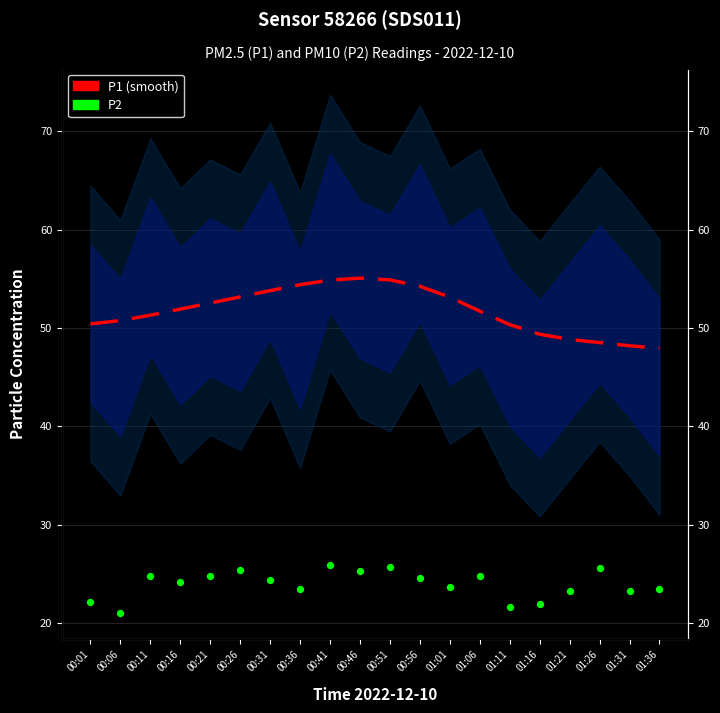

Which series reaches the minimum Y coordinate?

P2